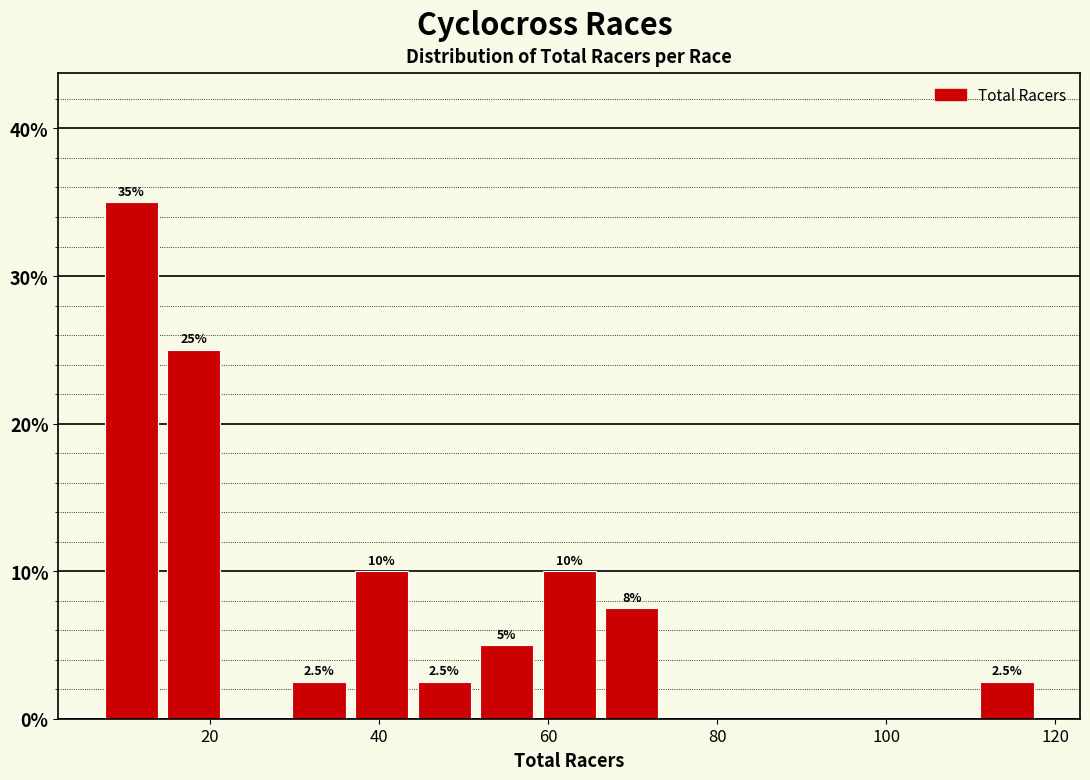

Read against the x-axis, roughly where is the centre of the tallest bar?

10